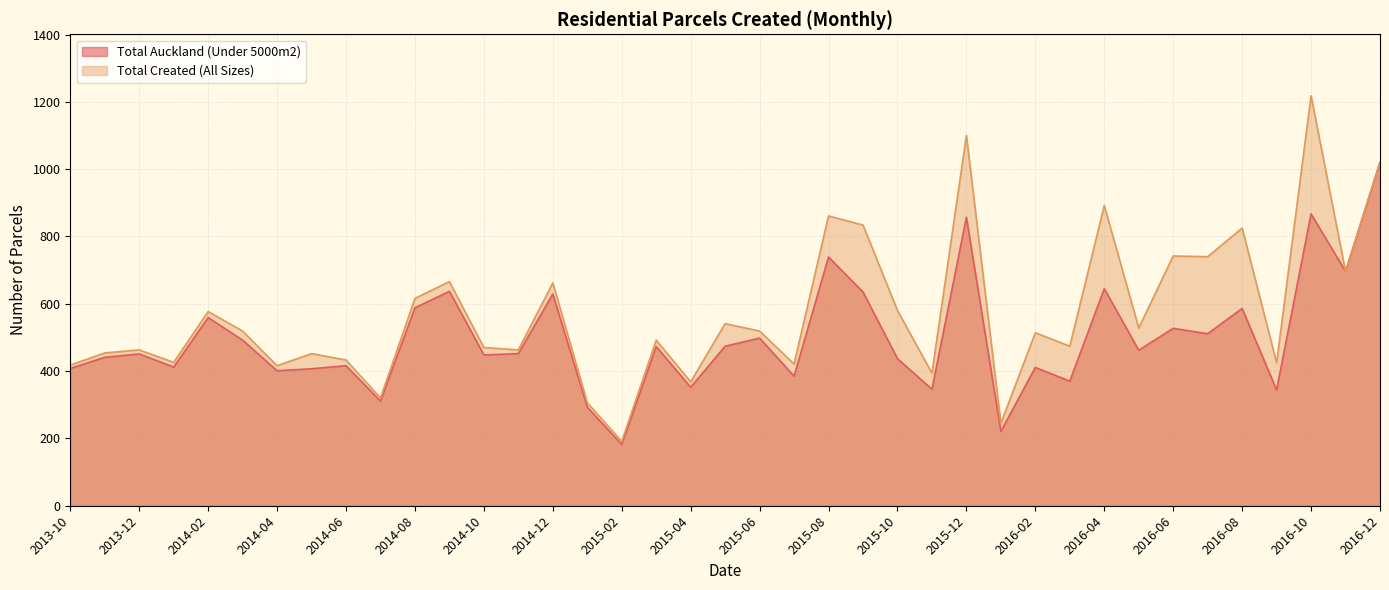

Between 2014-01 and 2014-02, which is larger?

2014-02